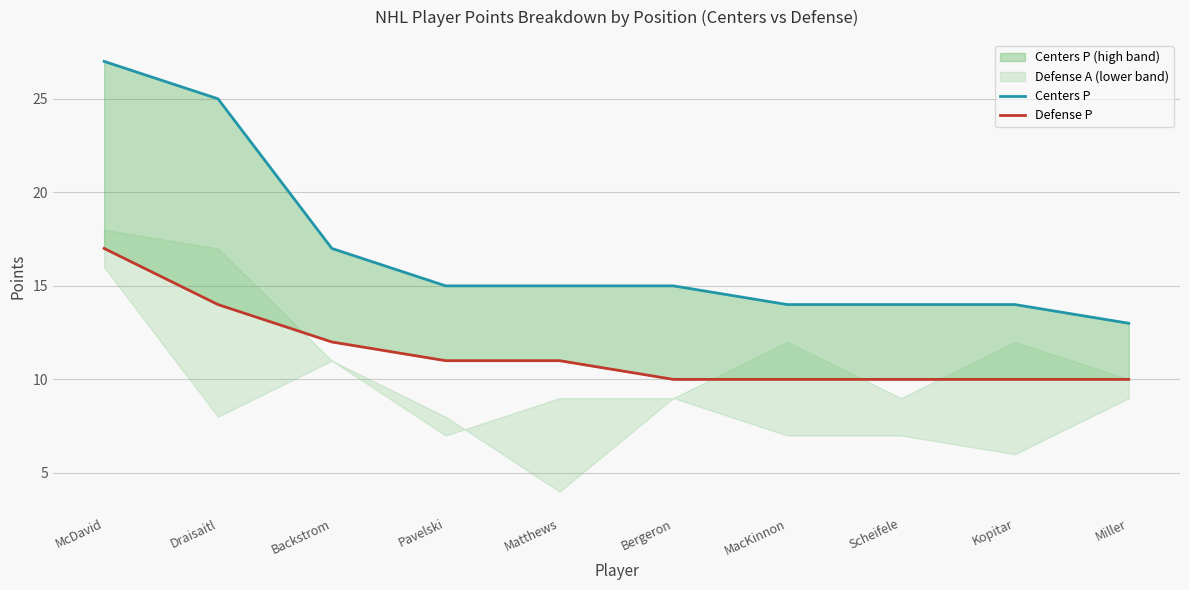

What is the highest value of the Defense P series?

17